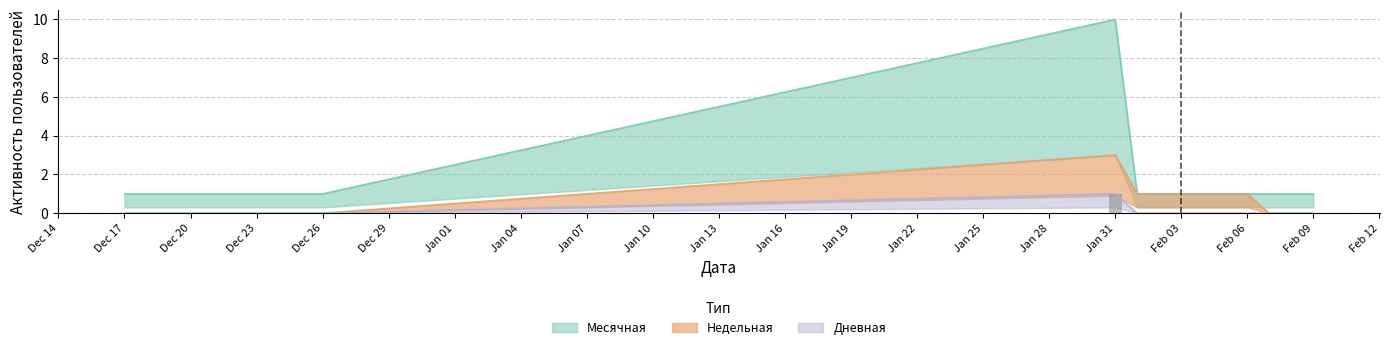

Which series has the largest range (max minus min)?

Месячная